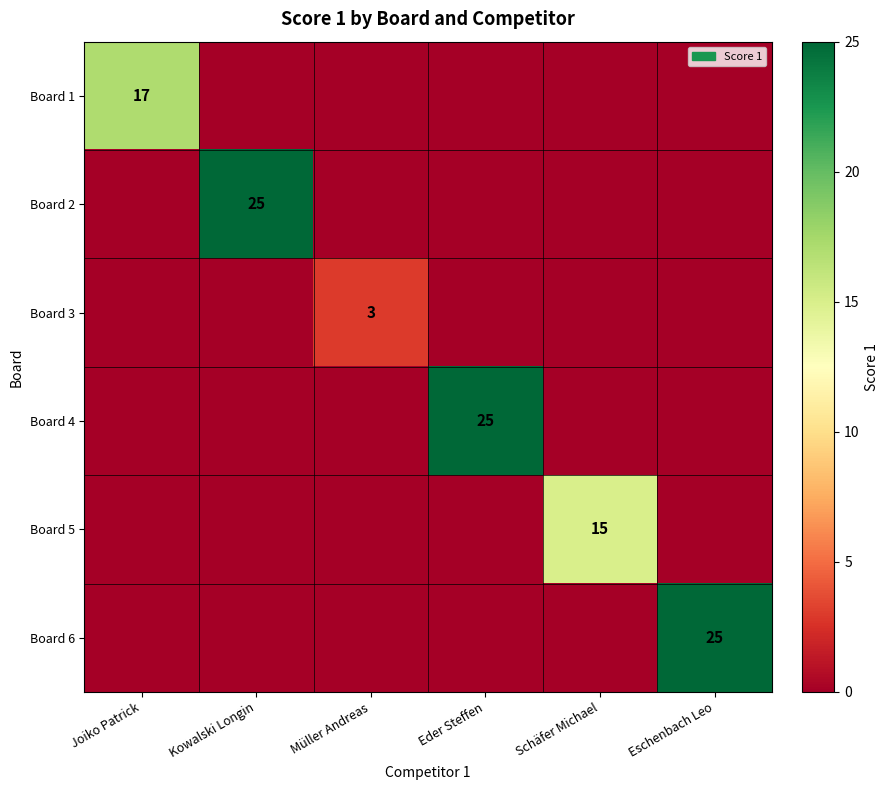

At which category is the sum across all series the highest?

Kowalski Longin